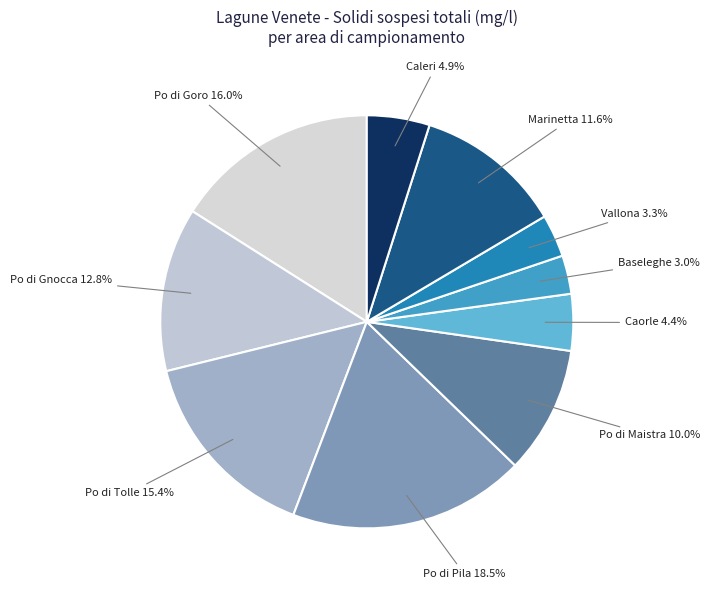

How many segments does this pie chart have?

10